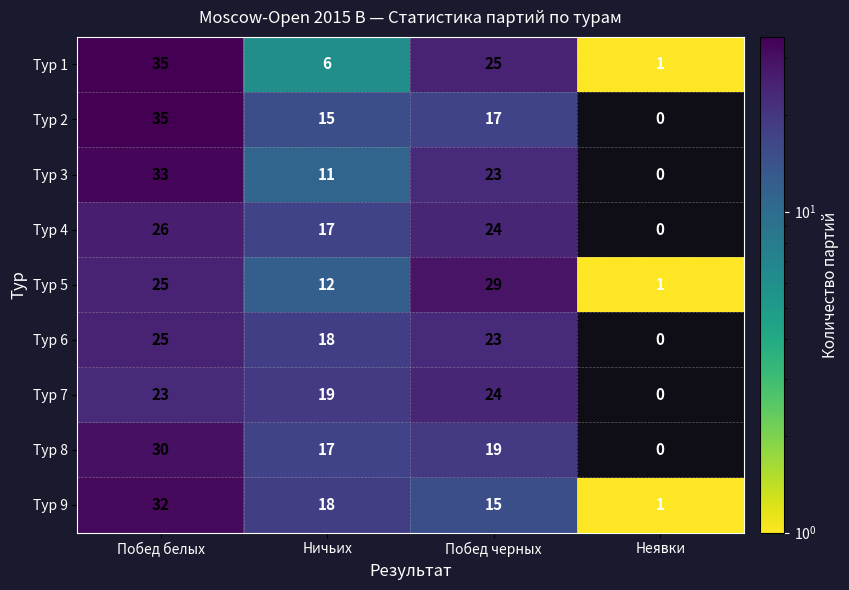

At which label is Тур 2 closest to 17?

Побед черных